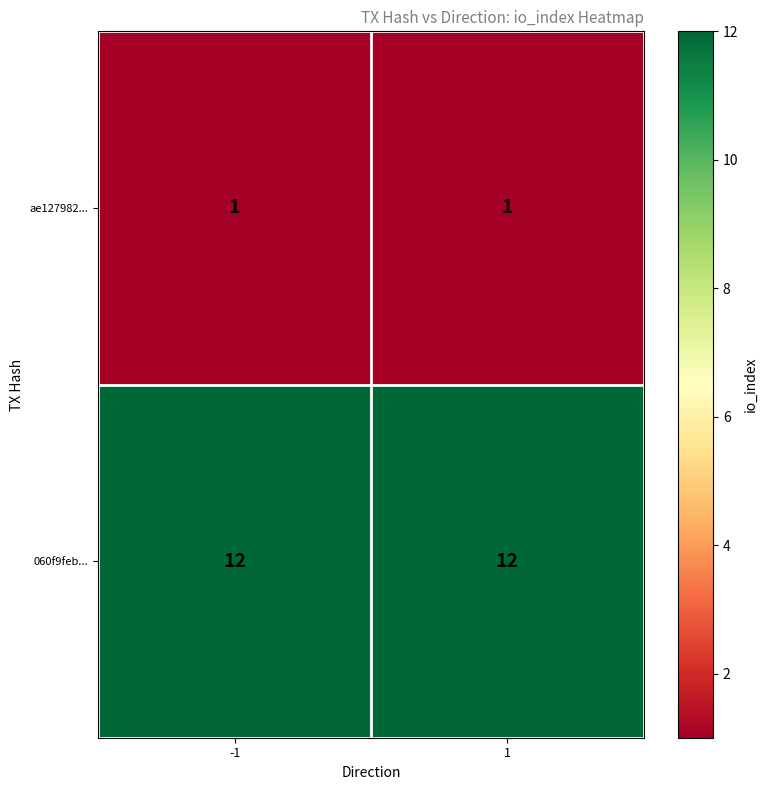

List the series in order of their overall mean, lowest first.

ae127982..., 060f9feb...